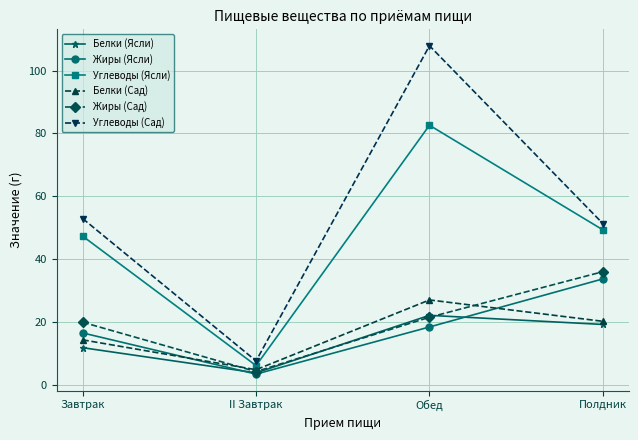

What is the label of the 2nd point from the right?

Обед